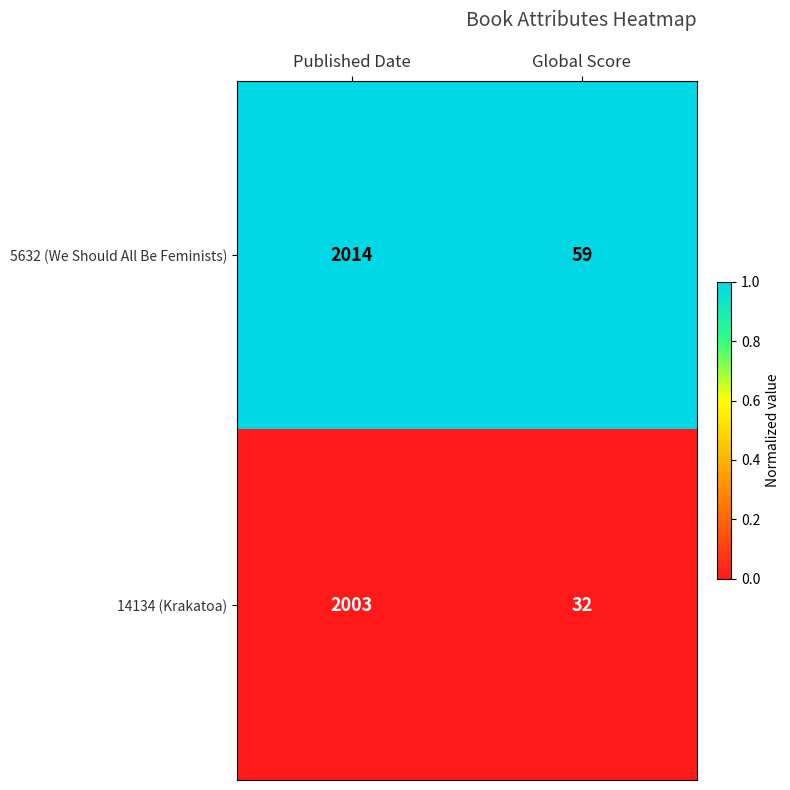

At which category does the chart reach its peak across all series?

Published Date